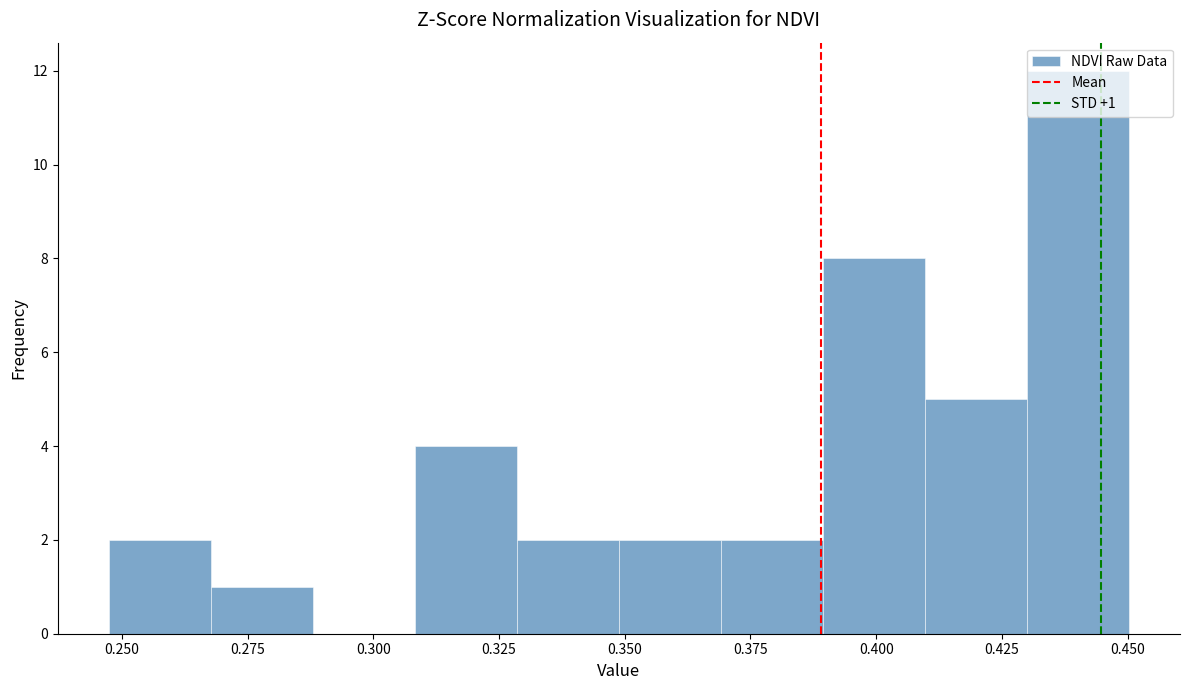

Which range on the x-axis has the tallest bar?

0.430 to 0.450